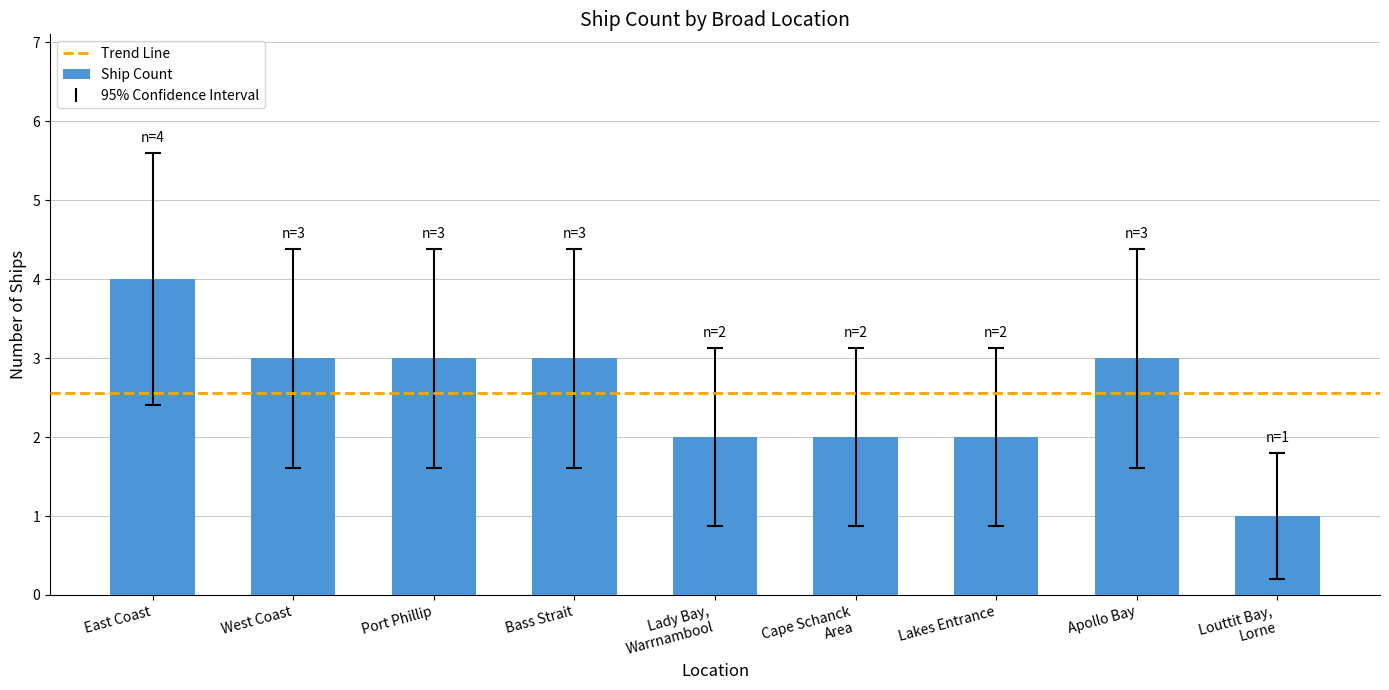

How many bars are there in total?

9